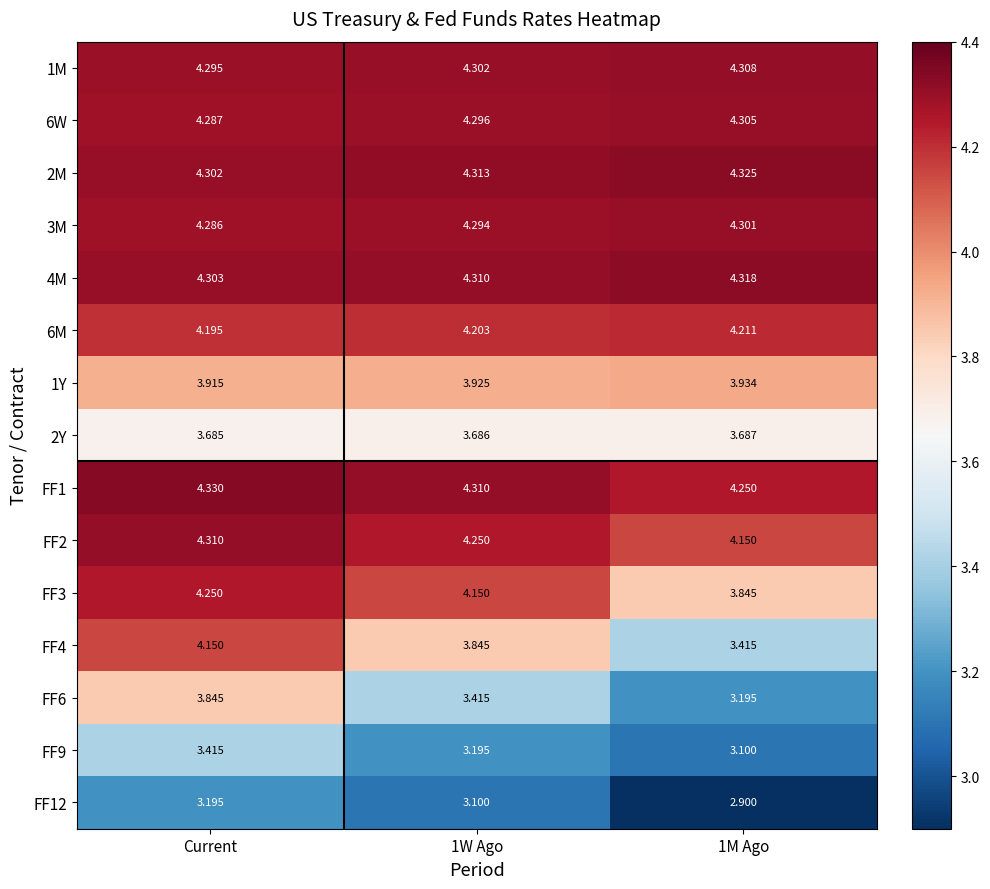

Which category has the highest value across all series?

Current